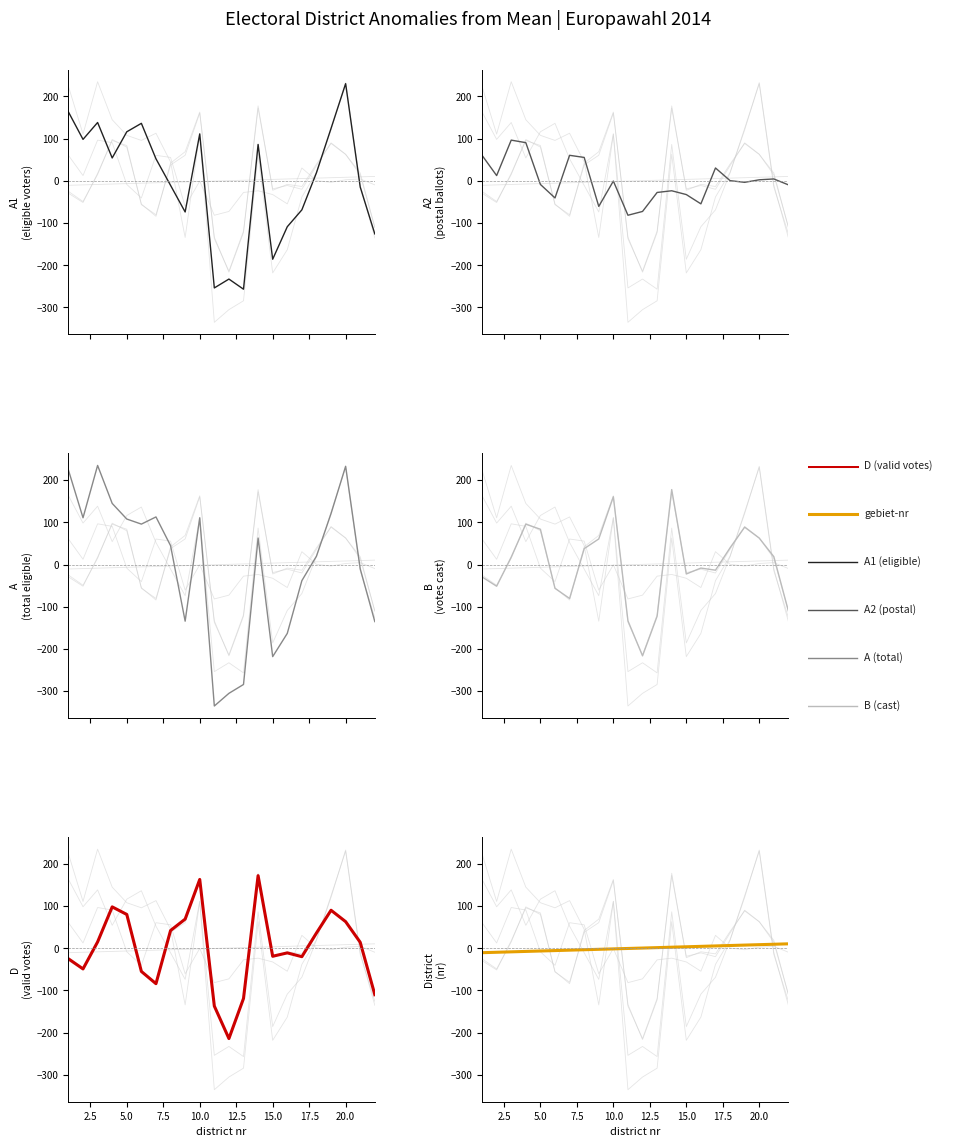

The value of D at 0.0 is -11.7. True or false?

False